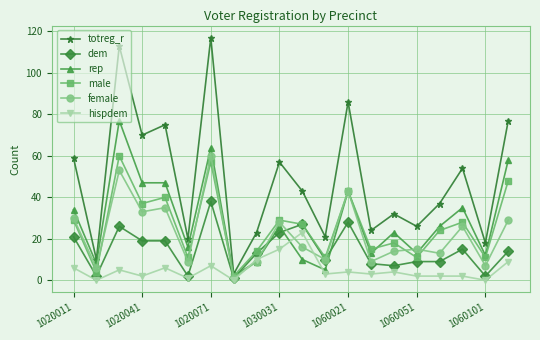

Reading left to right, extract all data points from this chart.

totreg_r: 59	10	113	70	75	20	117	3	23	57	43	21	86	24	32	26	37	54	18	77
dem: 21	2	26	19	19	2	38	1	13	23	27	10	28	8	7	9	9	15	2	14
rep: 34	8	77	47	47	16	64	2	9	26	10	5	43	13	23	13	26	35	12	58
male: 29	4	60	37	40	11	57	2	14	29	27	11	43	15	18	11	24	28	11	48
female: 30	6	53	33	35	9	60	1	9	28	16	10	43	9	14	15	13	26	7	29
hispdem: 6	0	5	2	6	1	7	0	10	15	23	3	4	3	4	2	2	2	0	9